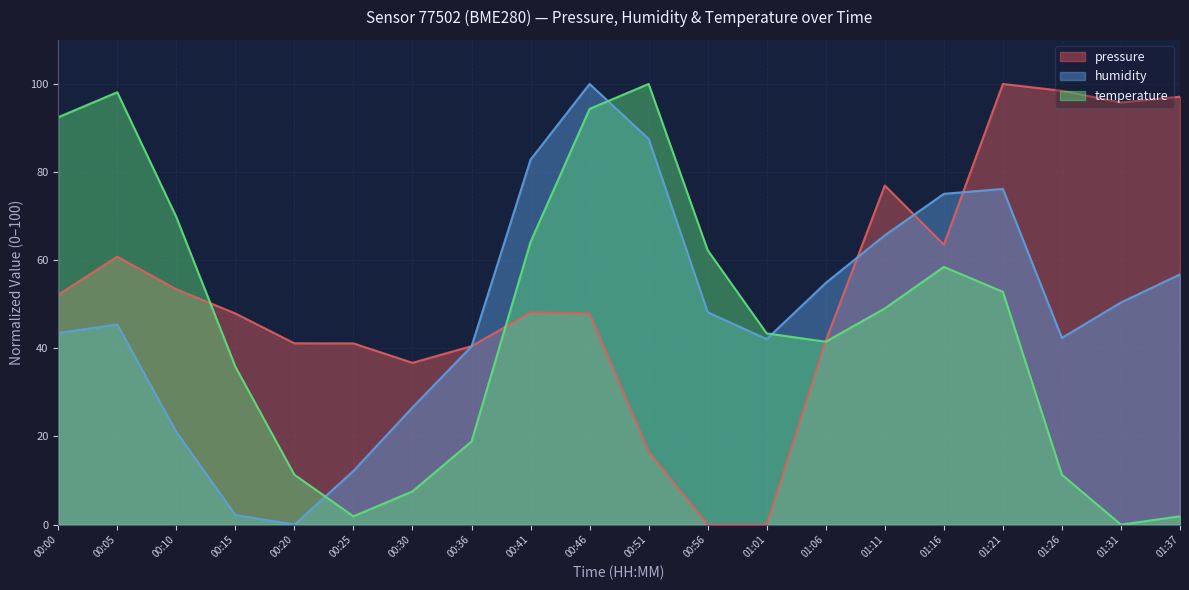

What is the difference between the highest and lowest values at 01:37?

95.2